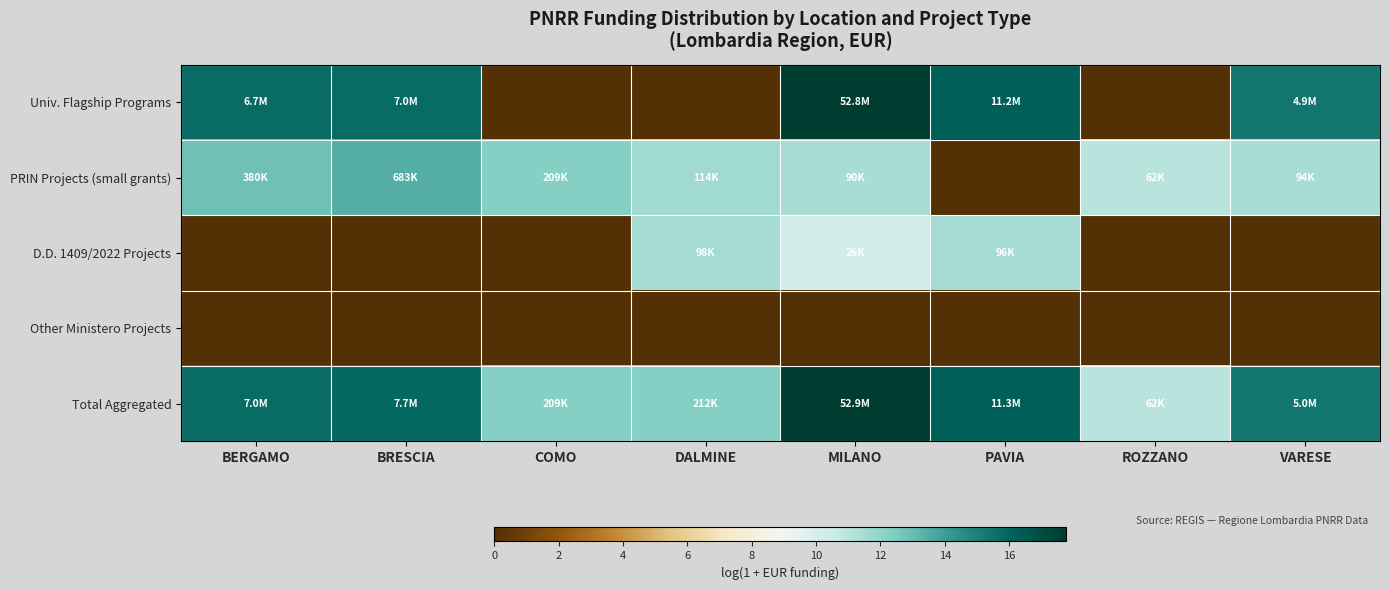

Reading left to right, transcribe all the data shown in this chart.

Univ. Flagship Programs: BERGAMO=15.7	BRESCIA=15.8	COMO=0.0	DALMINE=0.0	MILANO=17.8	PAVIA=16.2	ROZZANO=0.0	VARESE=15.4
PRIN Projects (small grants): BERGAMO=12.8	BRESCIA=13.4	COMO=12.2	DALMINE=11.6	MILANO=11.4	PAVIA=0.0	ROZZANO=11.0	VARESE=11.4
D.D. 1409/2022 Projects: BERGAMO=0.0	BRESCIA=0.0	COMO=0.0	DALMINE=11.5	MILANO=10.1	PAVIA=11.5	ROZZANO=0.0	VARESE=0.0
Other Ministero Projects: BERGAMO=0.0	BRESCIA=0.0	COMO=0.0	DALMINE=0.0	MILANO=0.0	PAVIA=0.0	ROZZANO=0.0	VARESE=0.0
Total Aggregated: BERGAMO=15.8	BRESCIA=15.9	COMO=12.2	DALMINE=12.3	MILANO=17.8	PAVIA=16.2	ROZZANO=11.0	VARESE=15.4